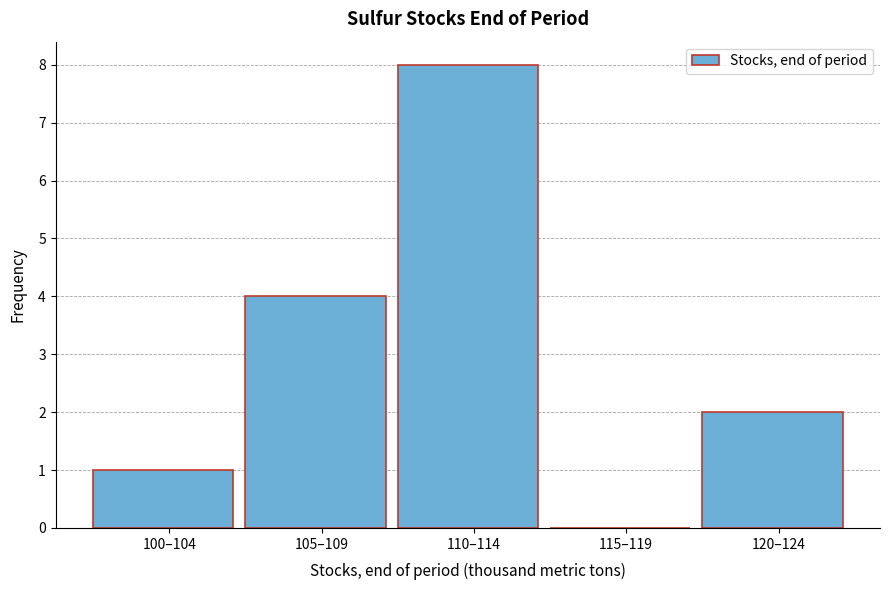

Reading right to left, list all the values displayed in this chart.

120–124=2	115–119=0	110–114=8	105–109=4	100–104=1